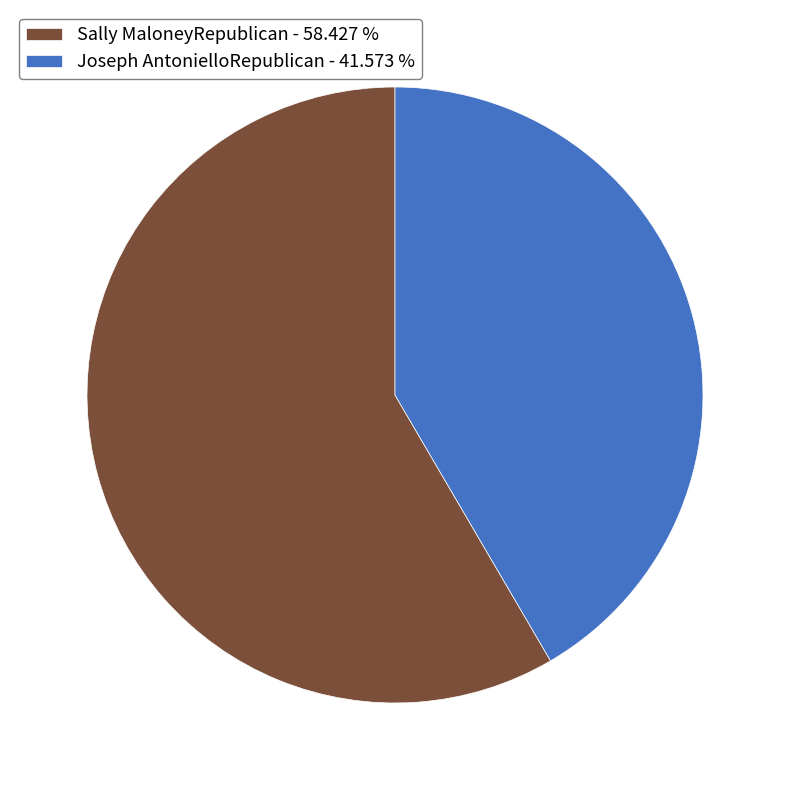

What is the smallest slice in the pie chart?

Joseph AntonielloRepublican